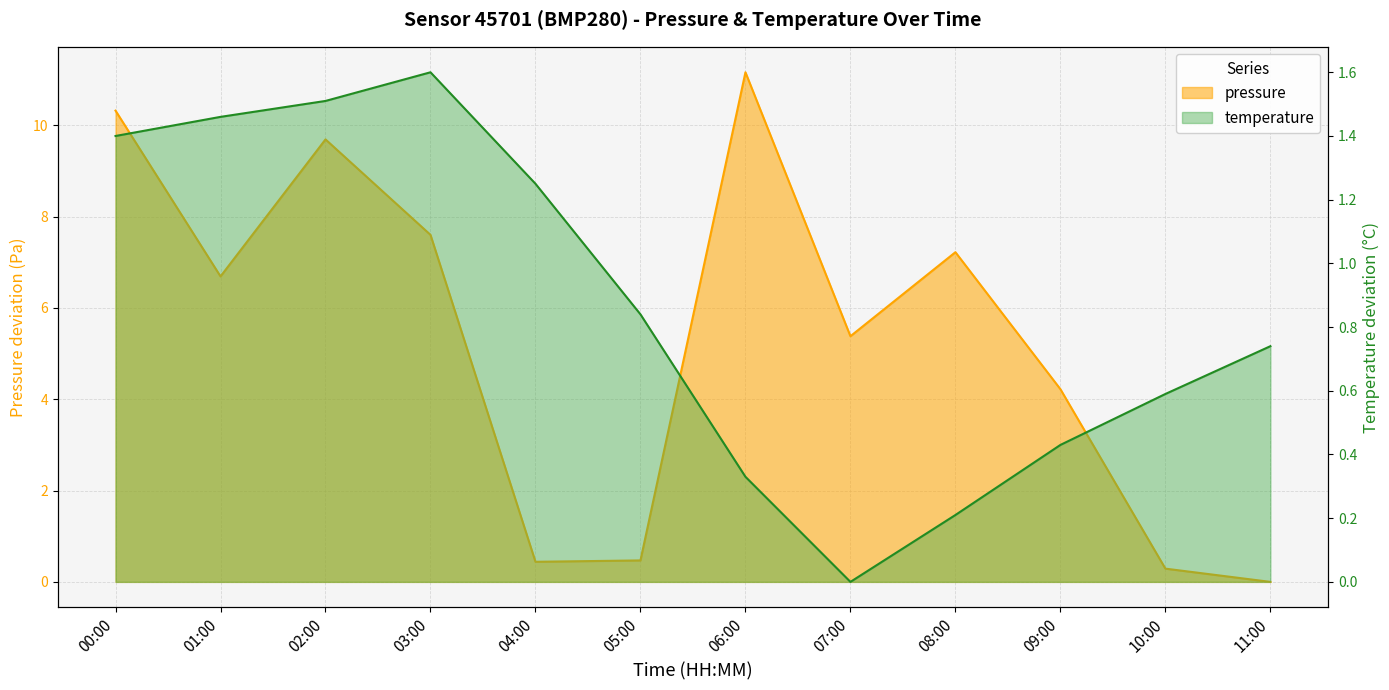

What is the difference between the second highest and minimum values in the temperature series?

1.5